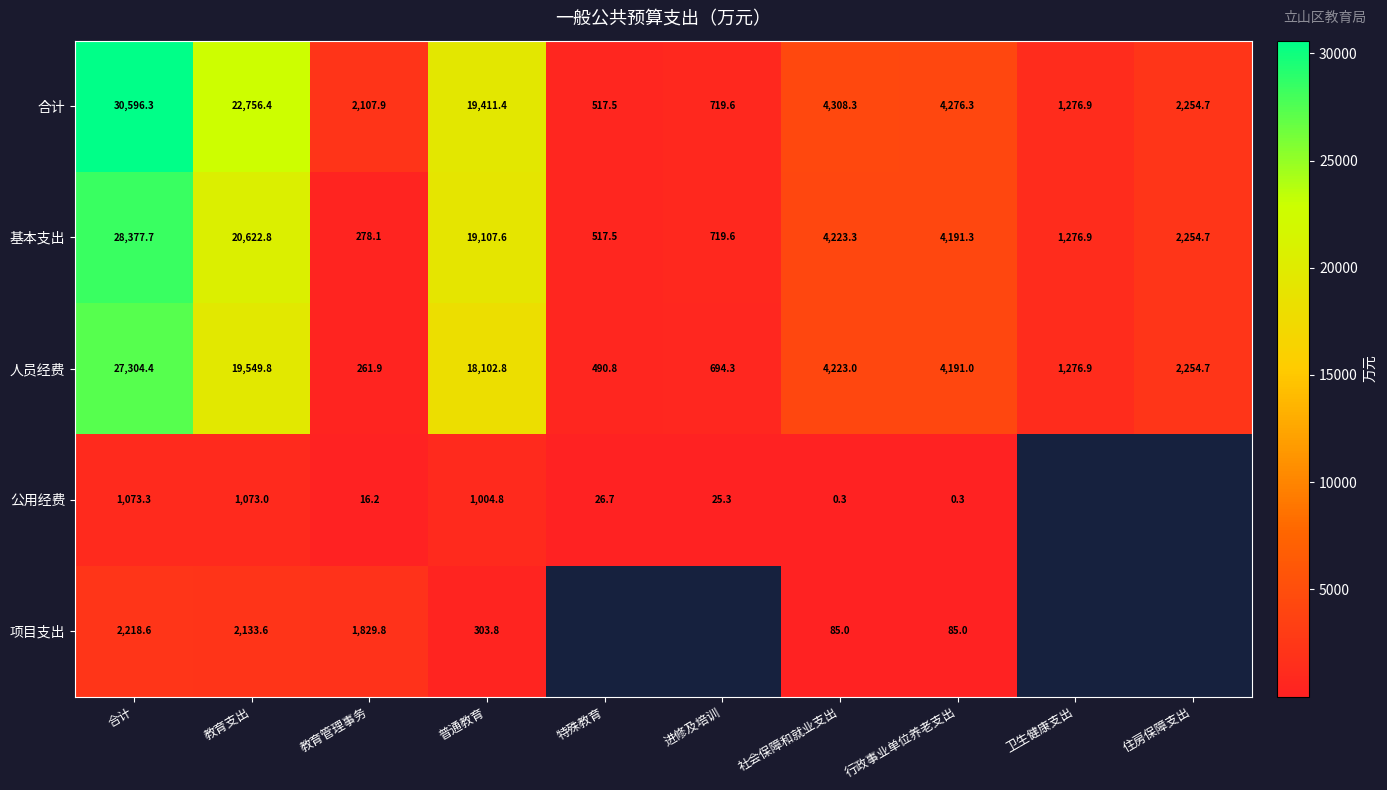

How many data points in 基本支出 are above 4191?

5